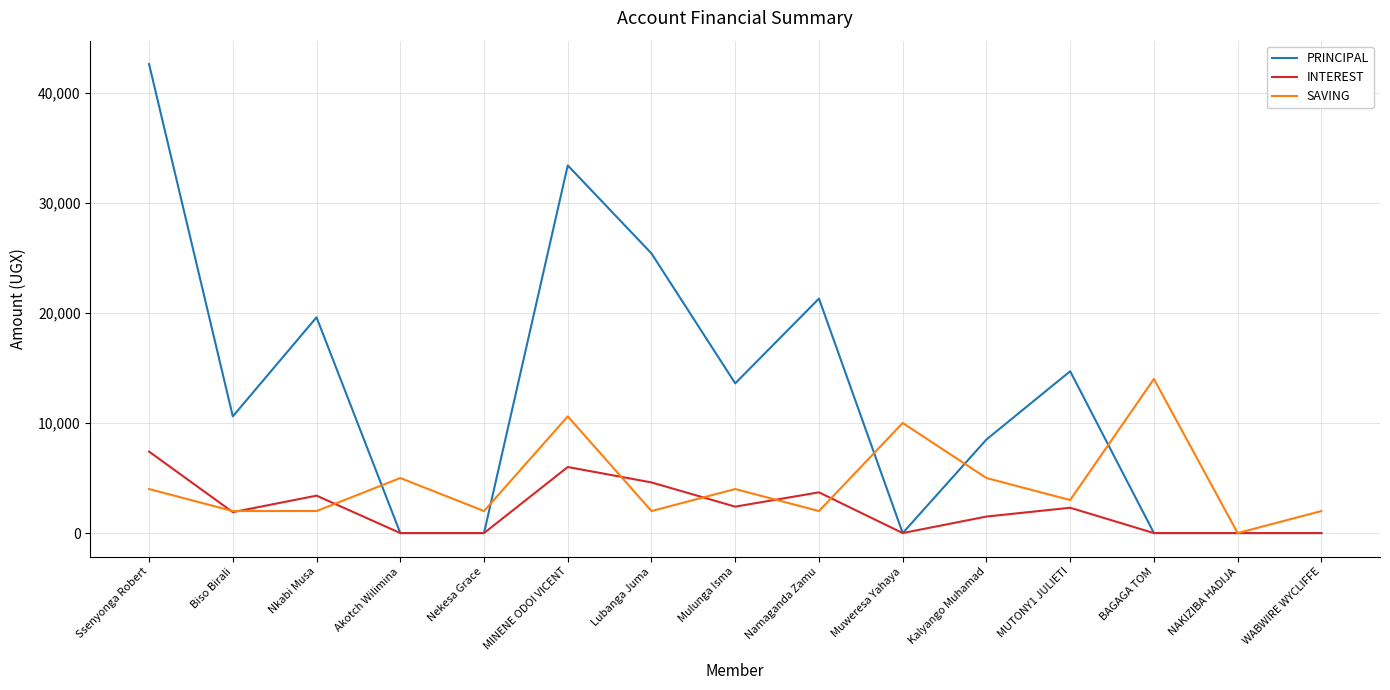

List the series in order of their overall mean, highest first.

PRINCIPAL, SAVING, INTEREST